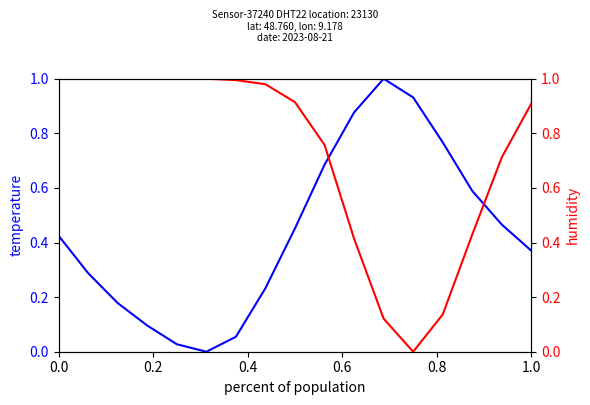

List the series in order of their overall mean, highest first.

humidity, temperature